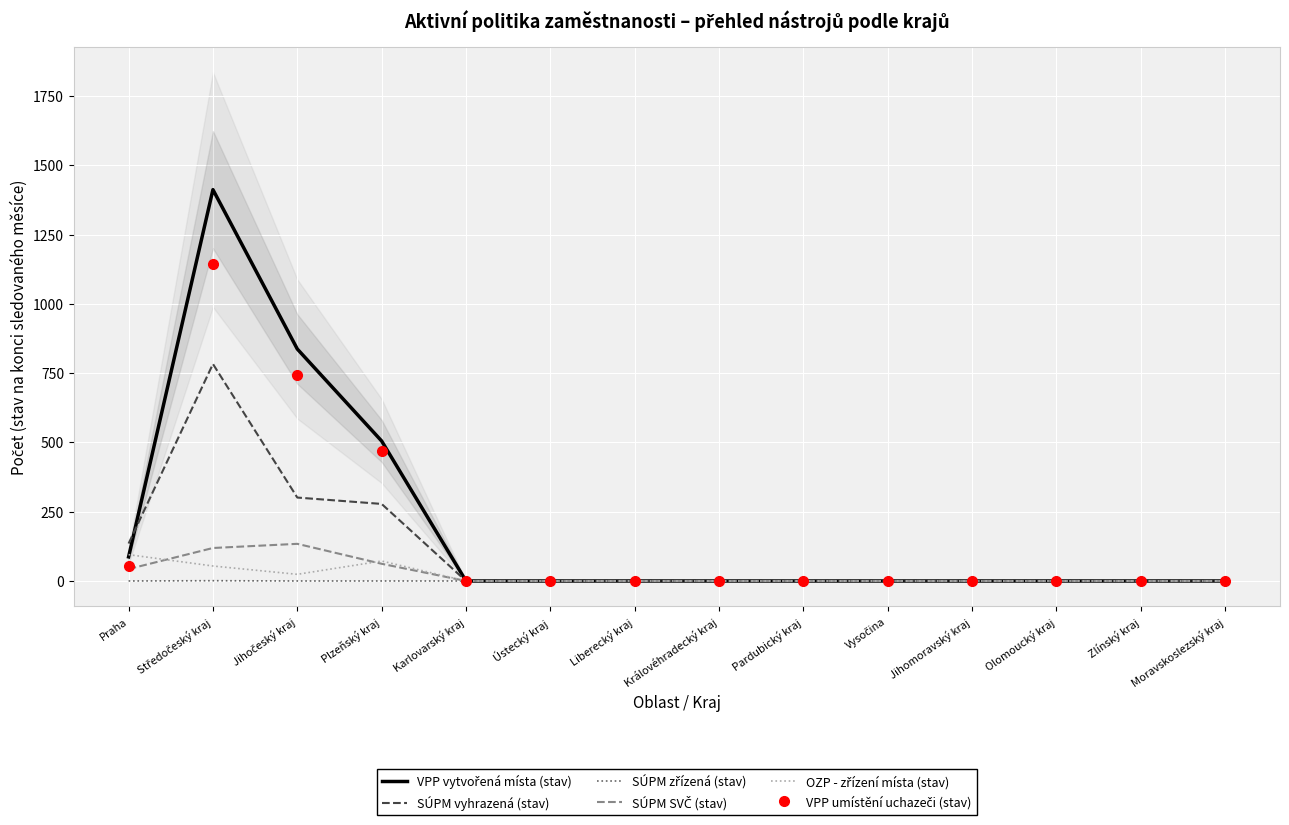

How many times do OZP - zřízení místa (stav) and VPP vytvořená místa (stav) cross each other?

1